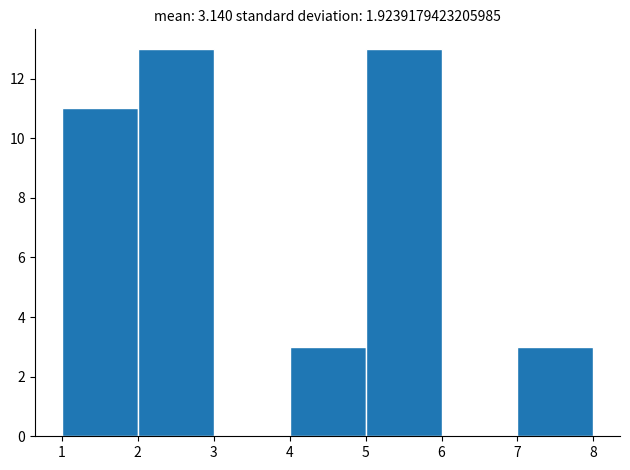

Reading left to right, transcribe this chart: for each bar, give the range it covers on the x-axis and its height. The values are not printed on the chart, so give them approximately, as read against the axis.

1 to 2: 11
2 to 3: 13
3 to 4: 0
4 to 5: 3
5 to 6: 13
6 to 7: 0
7 to 8: 3